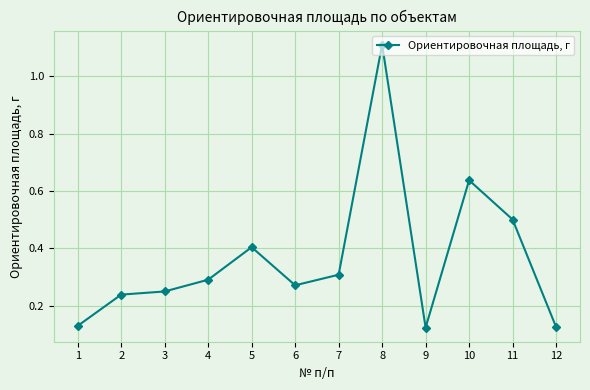

What is the value of the 8th point from the left?

1.1